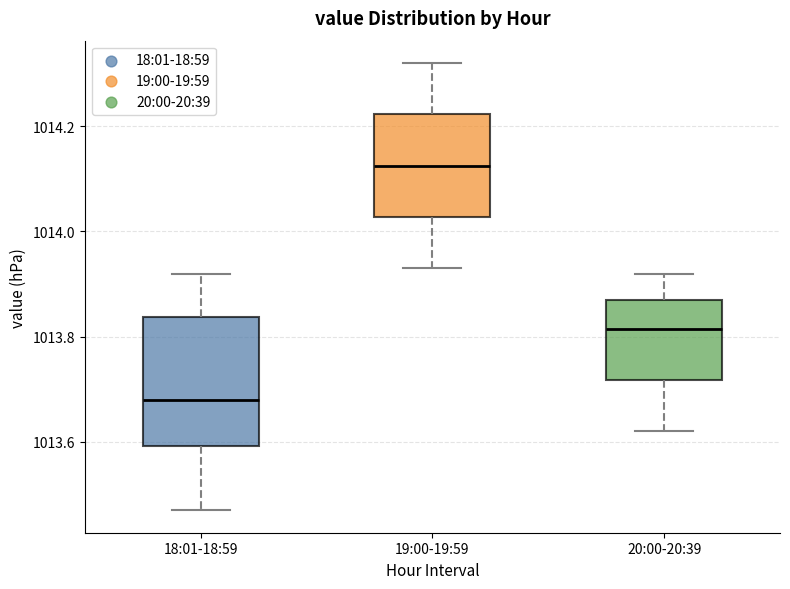

Reading left to right, read every box against the y-axis: the position of its median line, the range the box covers, and the ends of its whiskers. The values are not printed on the chart, so give them approximately, as read against the axis.

18:01-18:59: median 1013.68, box 1013.60 to 1013.84, whiskers 1013.48 to 1013.92
19:00-19:59: median 1014.12, box 1014.02 to 1014.22, whiskers 1013.94 to 1014.32
20:00-20:39: median 1013.82, box 1013.72 to 1013.88, whiskers 1013.62 to 1013.92